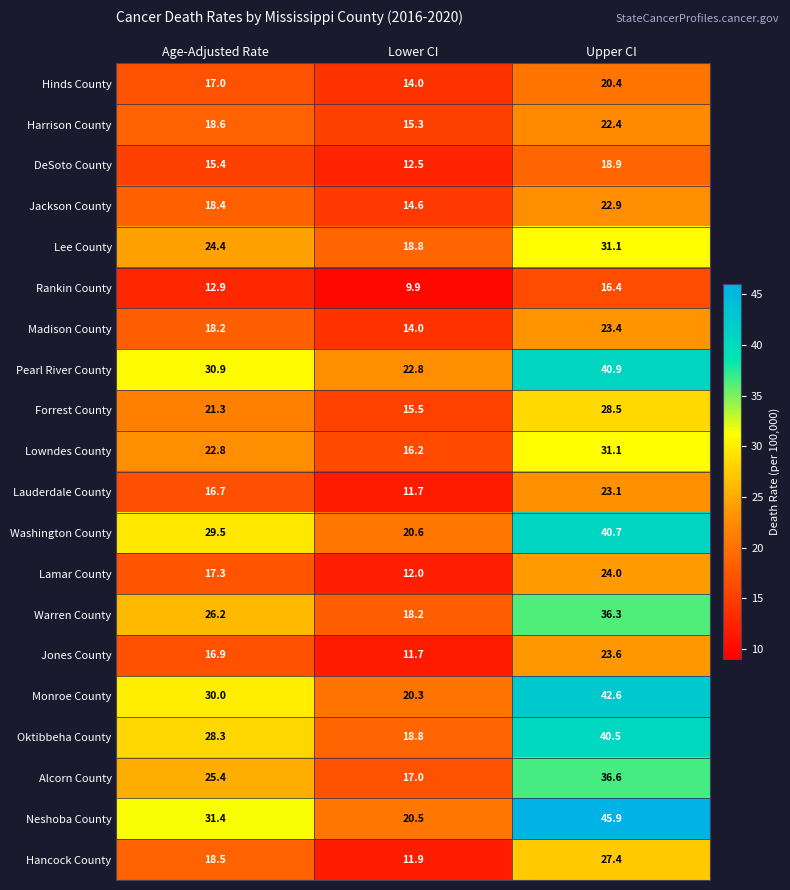

What is the difference between the highest and lowest values at Age-Adjusted Rate?

18.5